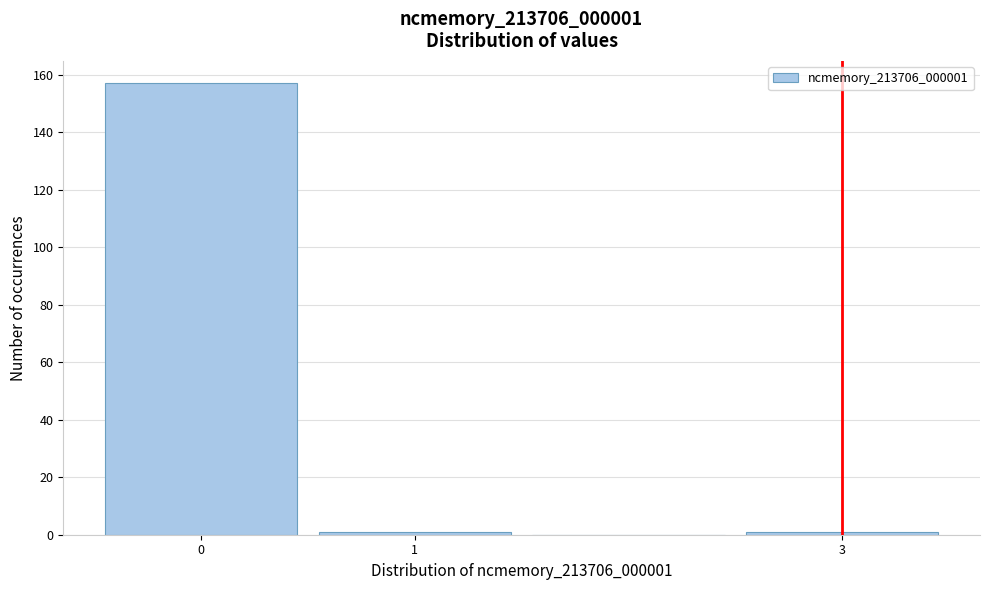

What is the height of the bar covering -0.5 to 0.5 on the x-axis? The values are not printed on the chart, so give them approximately, as read against the axis.

158